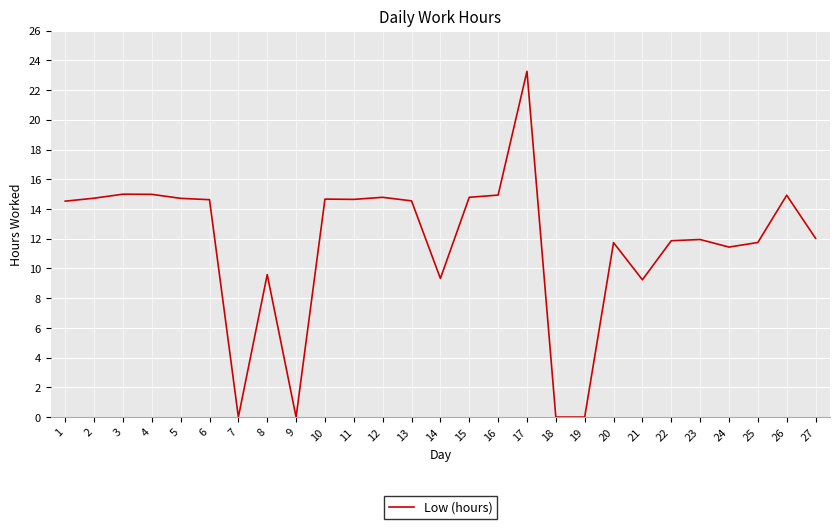

Where is the data nearest to the value 11?

24